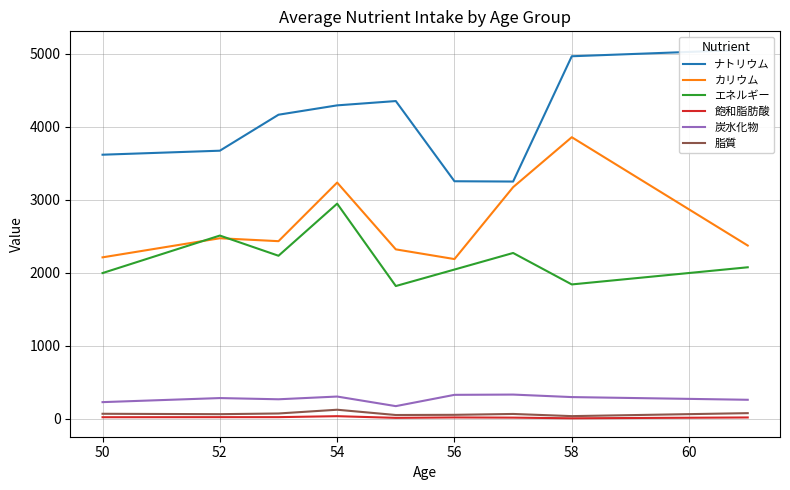

What is the difference between the highest and lowest values at 54?

4259.6